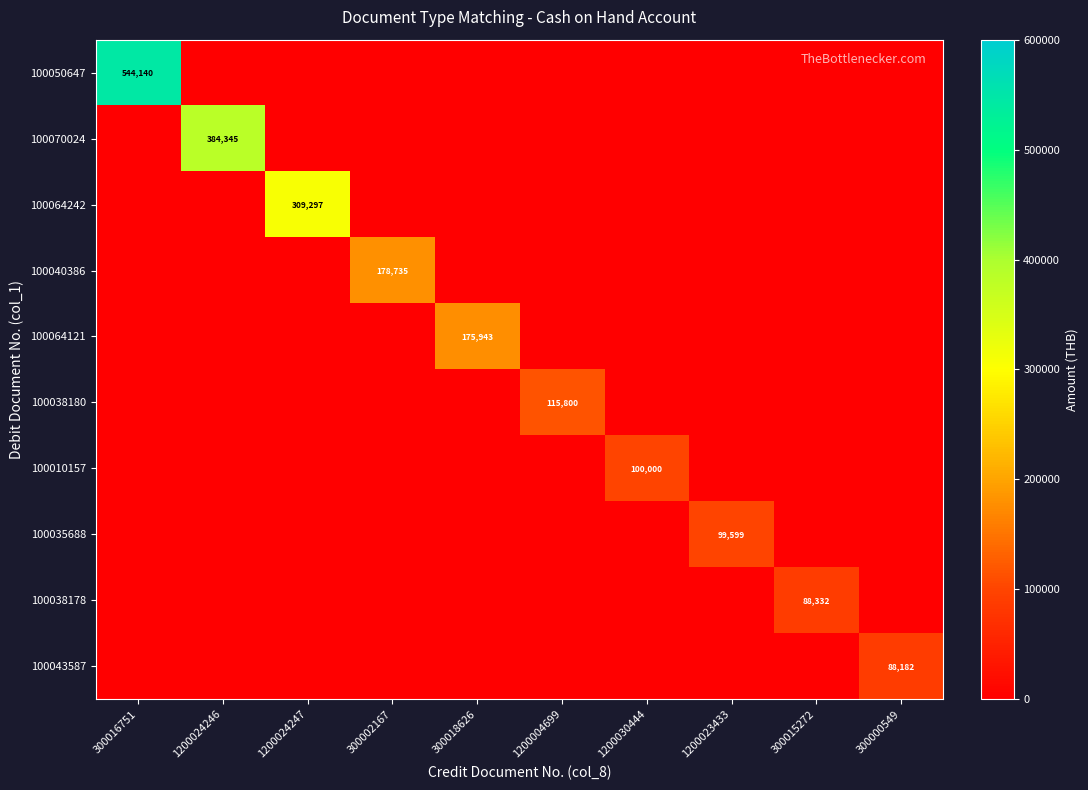

True or false: 100010157 has a value of 100000 at 1200030444.

True